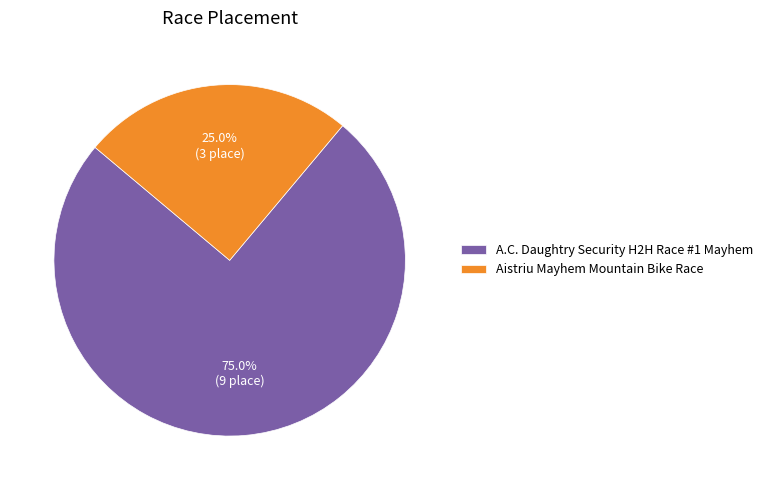

True or false: A.C. Daughtry Security H2H Race #1 Mayhem accounts for 82% of the total.

False